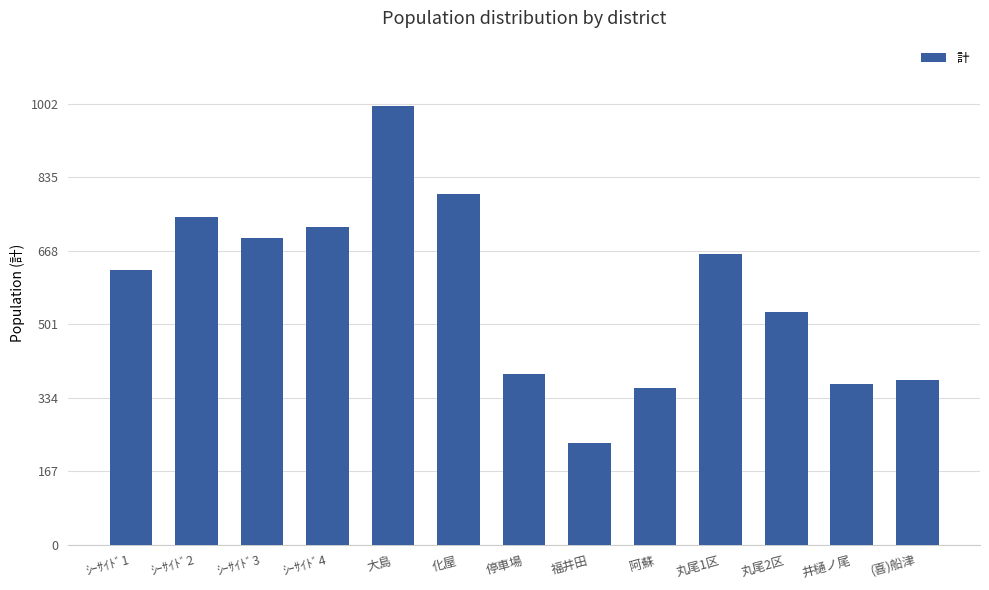

What value does the data have at ｼｰｻｲﾄﾞ2?

744